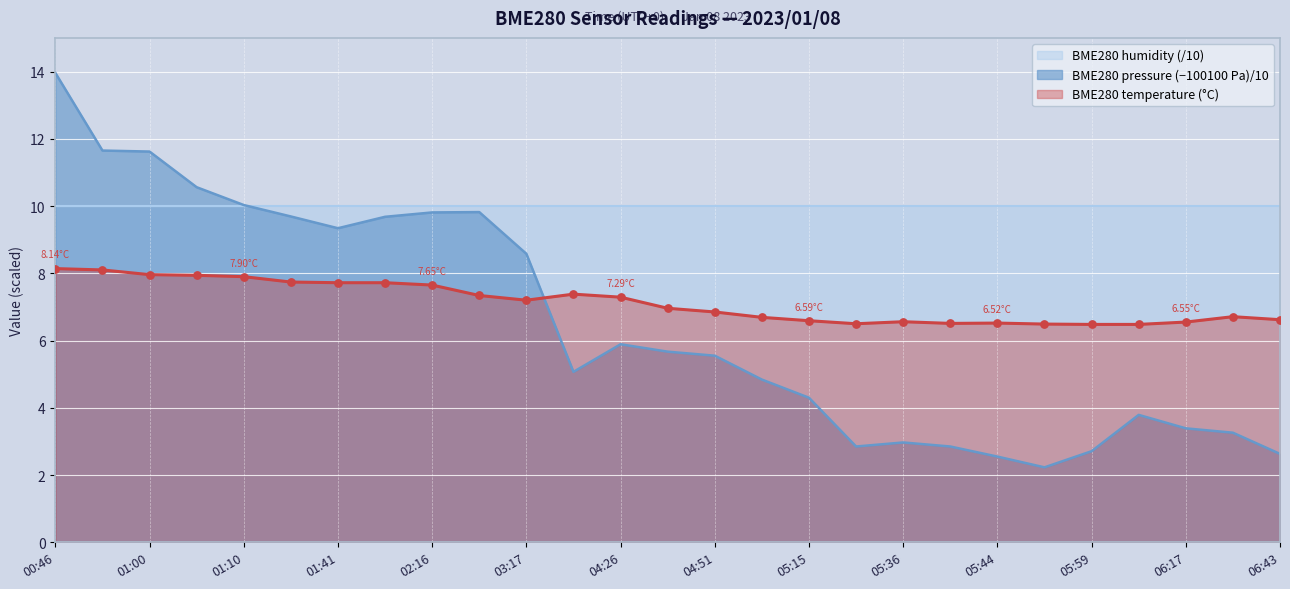

Which series reaches the maximum Y coordinate?

BME280_pressure